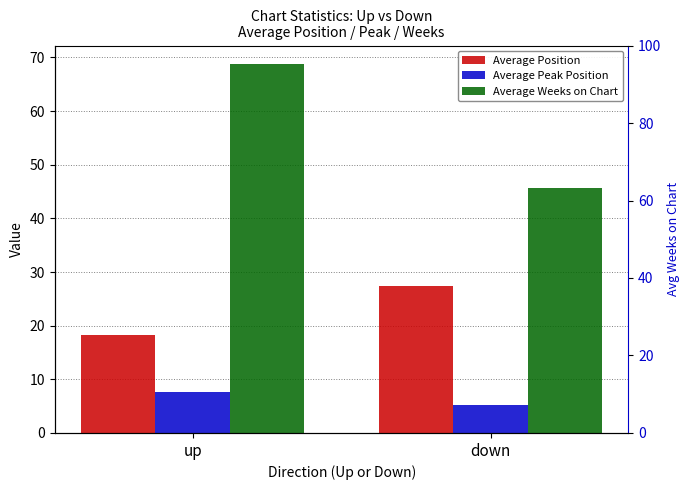

What are all the series names shown in the legend?

Average Position, Average Peak Position, Average Weeks on Chart